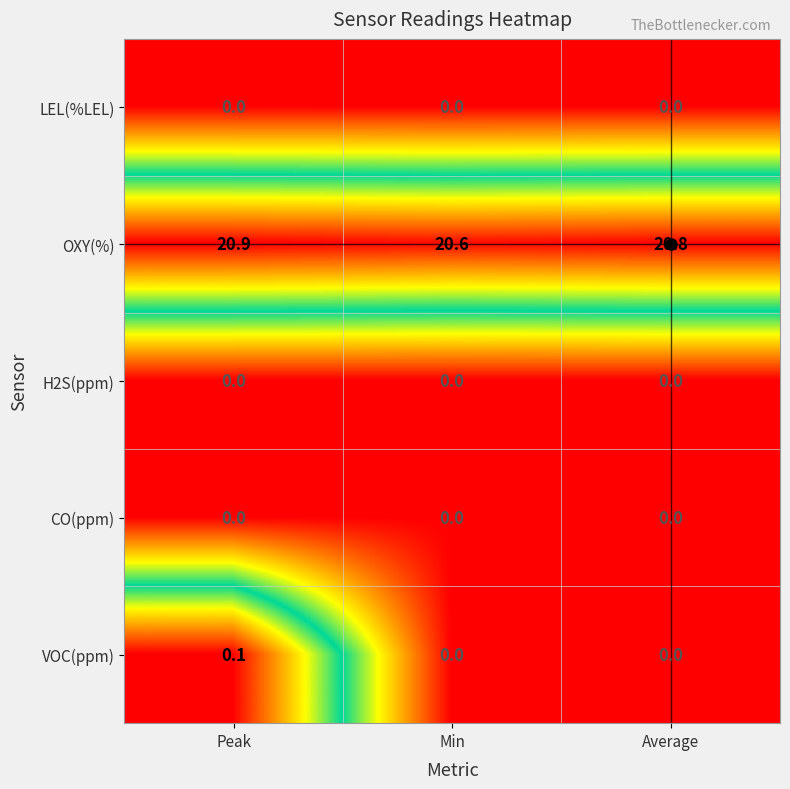

Which series has the largest range (max minus min)?

OXY(%)